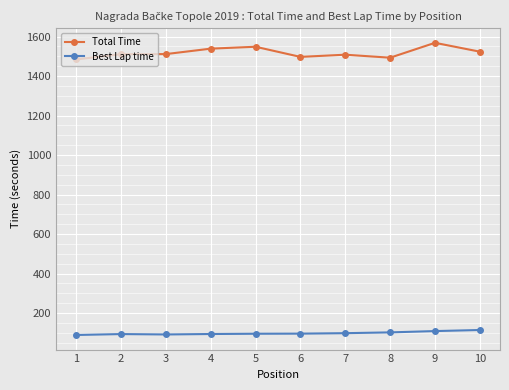

Read the Best Lap time value at 4.

94.0